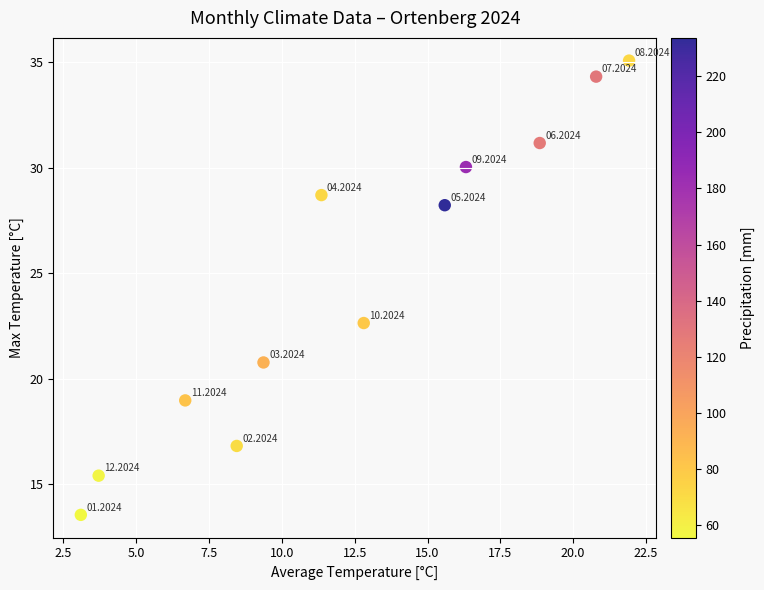

What is the range of X values (max minus min)?

18.8